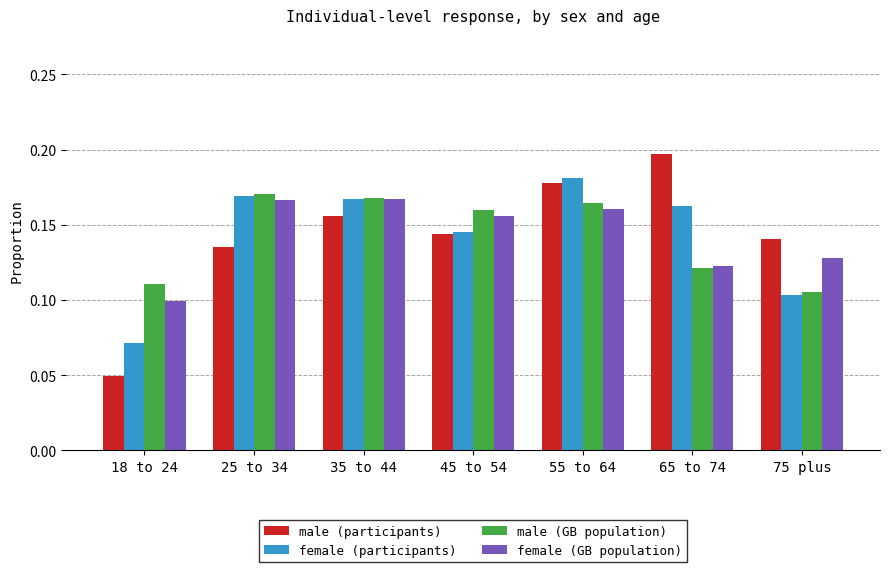

What is the total value across all series at 75 plus?

0.5